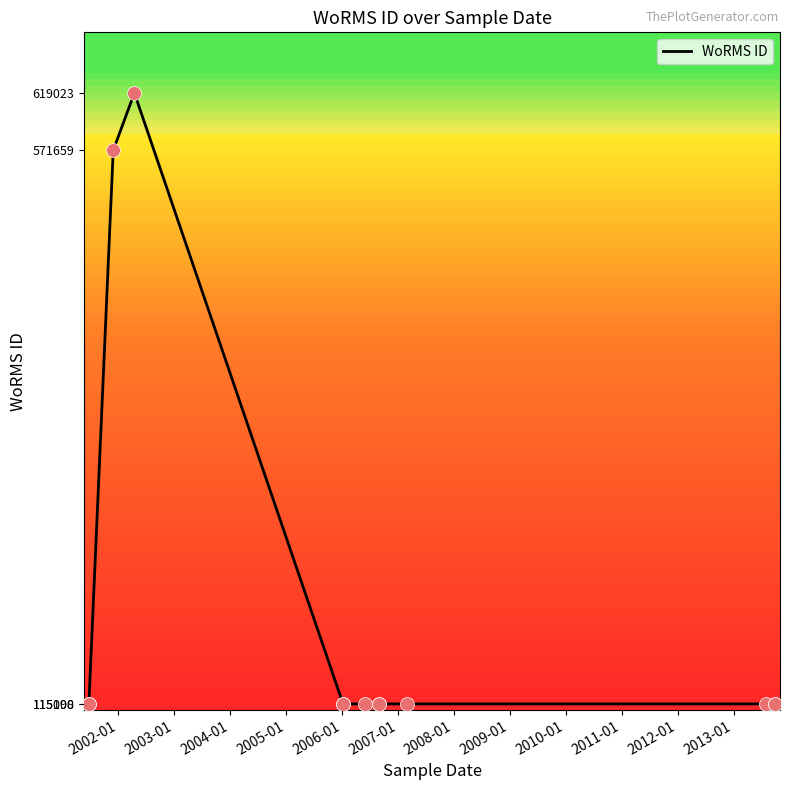

Approximately how many times larger is the value at 2008-01 compared to 2007-01?

1.0